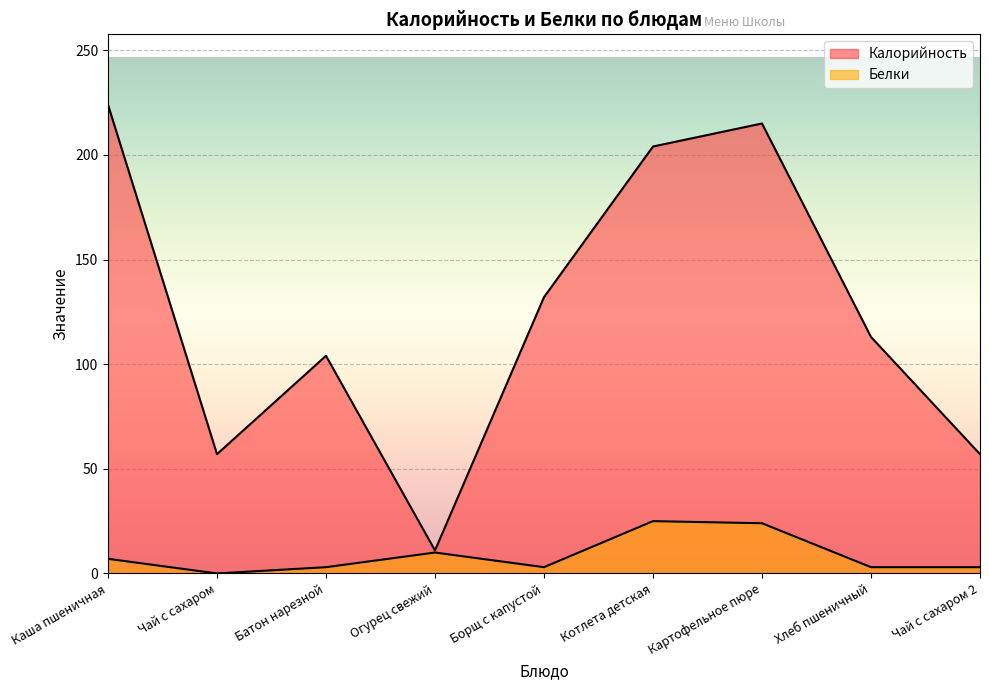

How many positive values does the Белки series have?

8